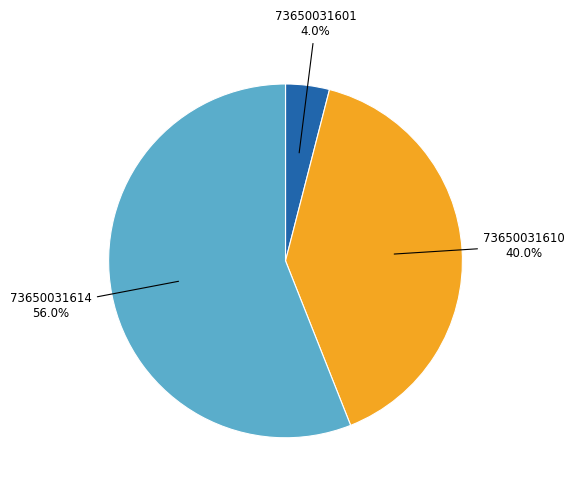

To the nearest percent, what is the average slice percentage?

33%